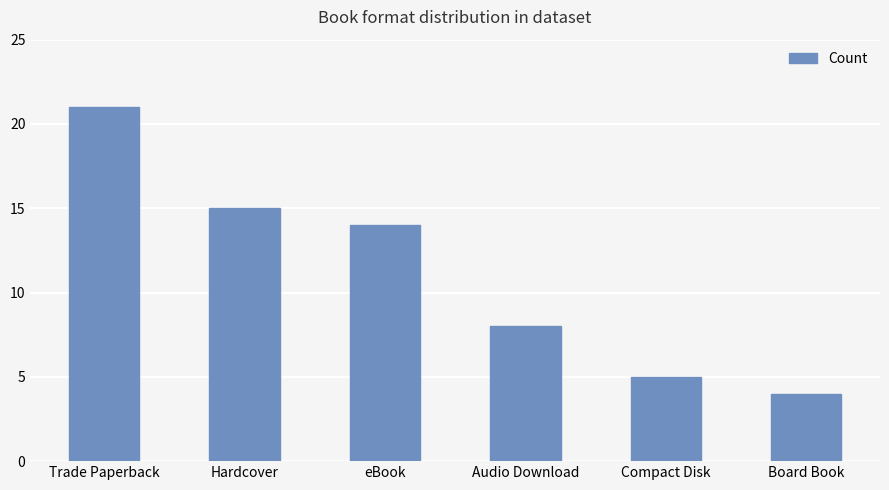

Rank the categories by value from highest to lowest.

Trade Paperback, Hardcover, eBook, Audio Download, Compact Disk, Board Book